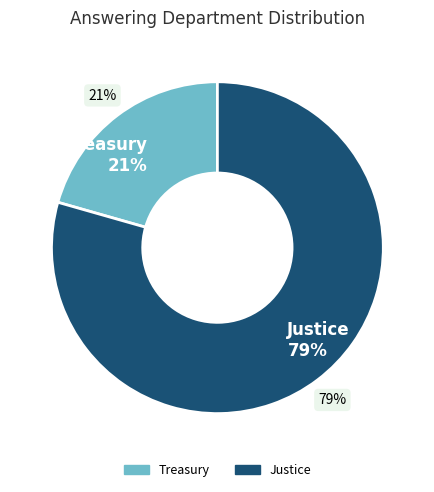

Rank the categories by value from lowest to highest.

Treasury, Justice